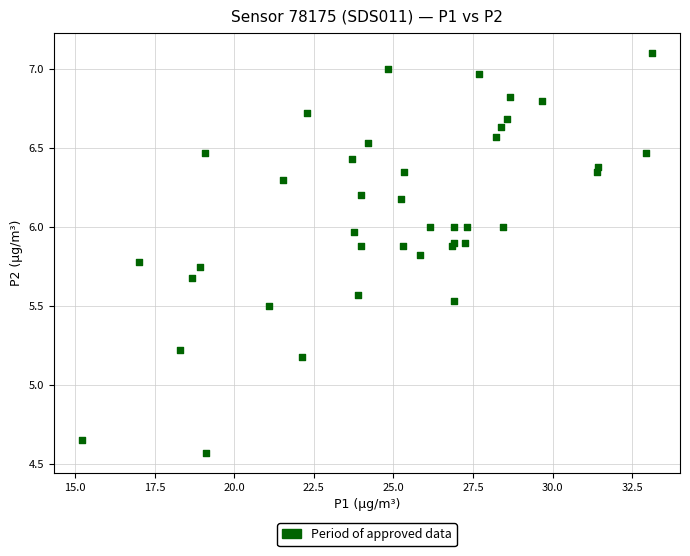

What Y value in the scatter plot is closest to 5?

5.2